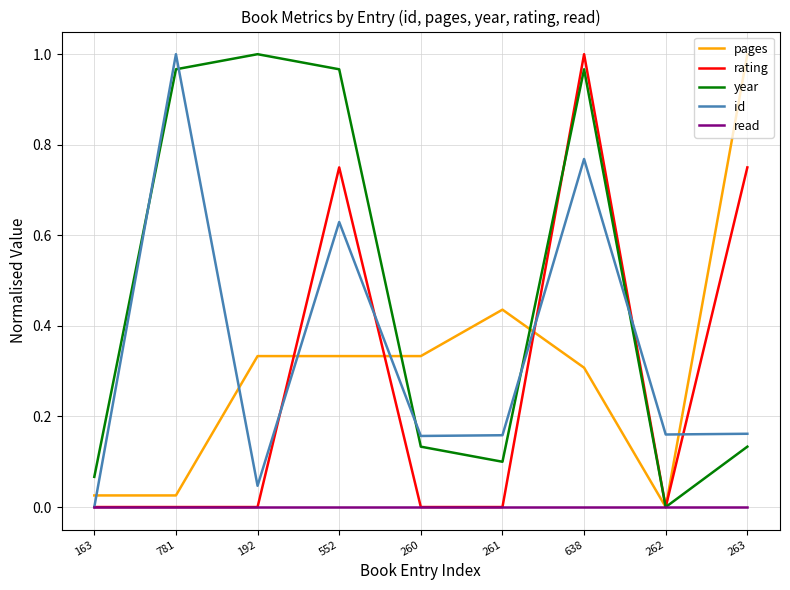

Where do pages and year first cross each other?

552 and 260